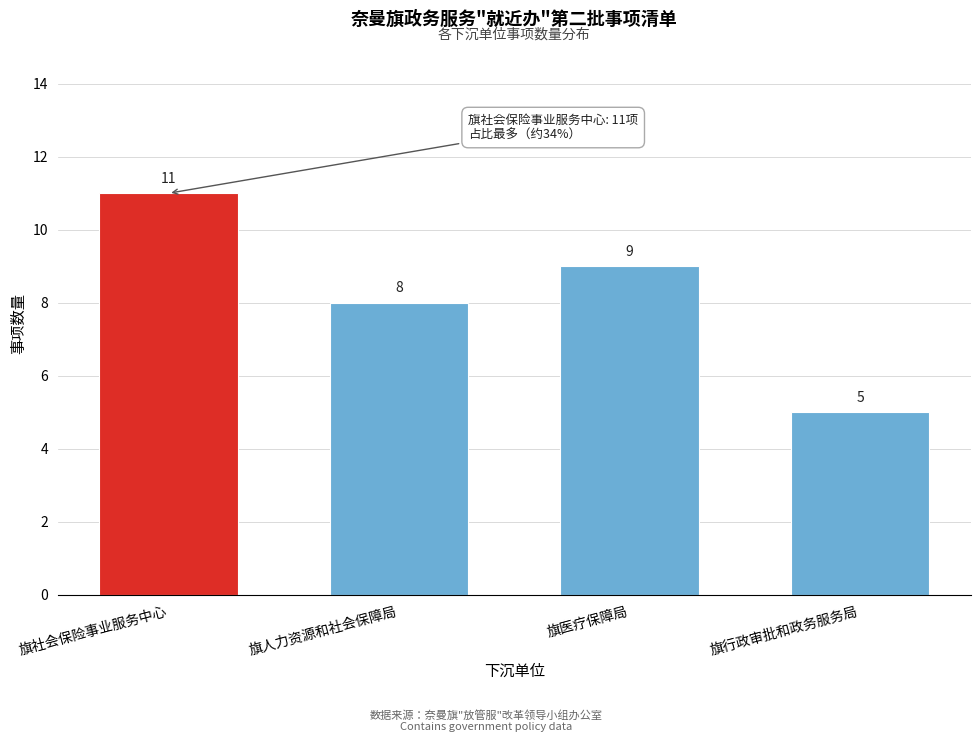

Reading left to right, transcribe all the data shown in this chart.

11	8	9	5